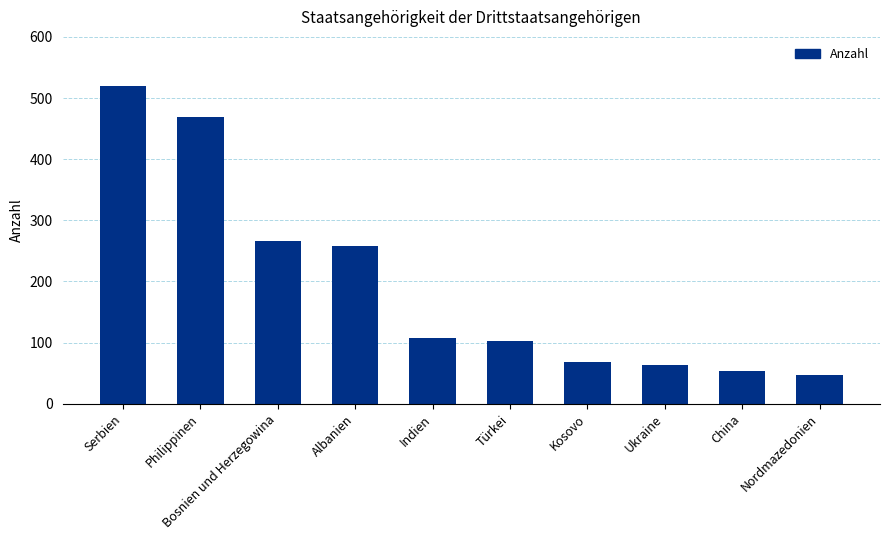

Reading right to left, extract all data points from this chart.

47	53	63	69	102	107	258	266	469	519